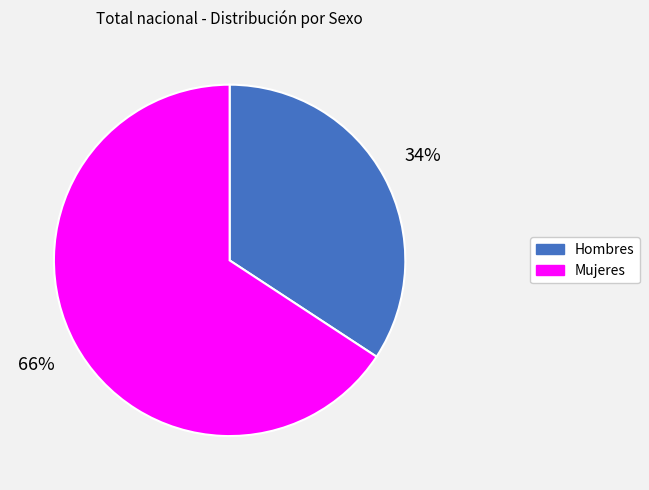

How many slices are in this pie chart?

2